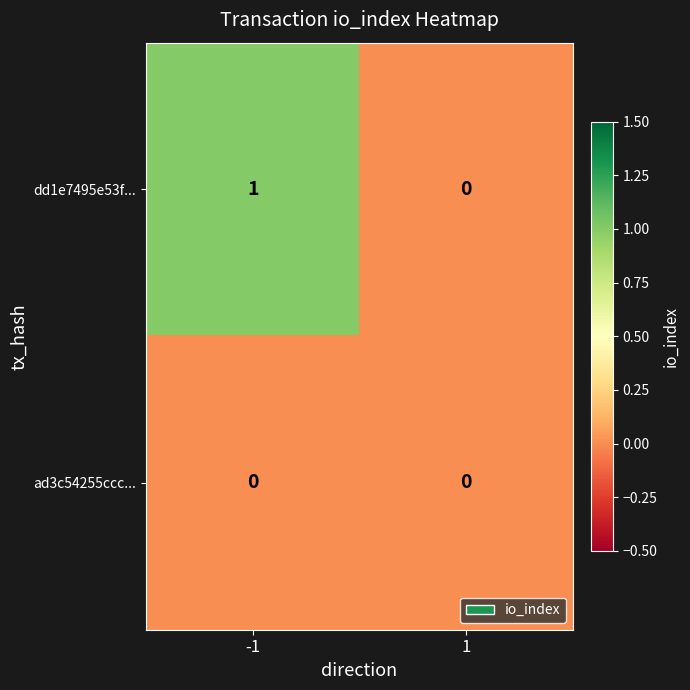

Reading left to right, what are all the values shown in this chart?

dd1e7495e53f...: -1=1	1=0
ad3c54255ccc...: -1=0	1=0